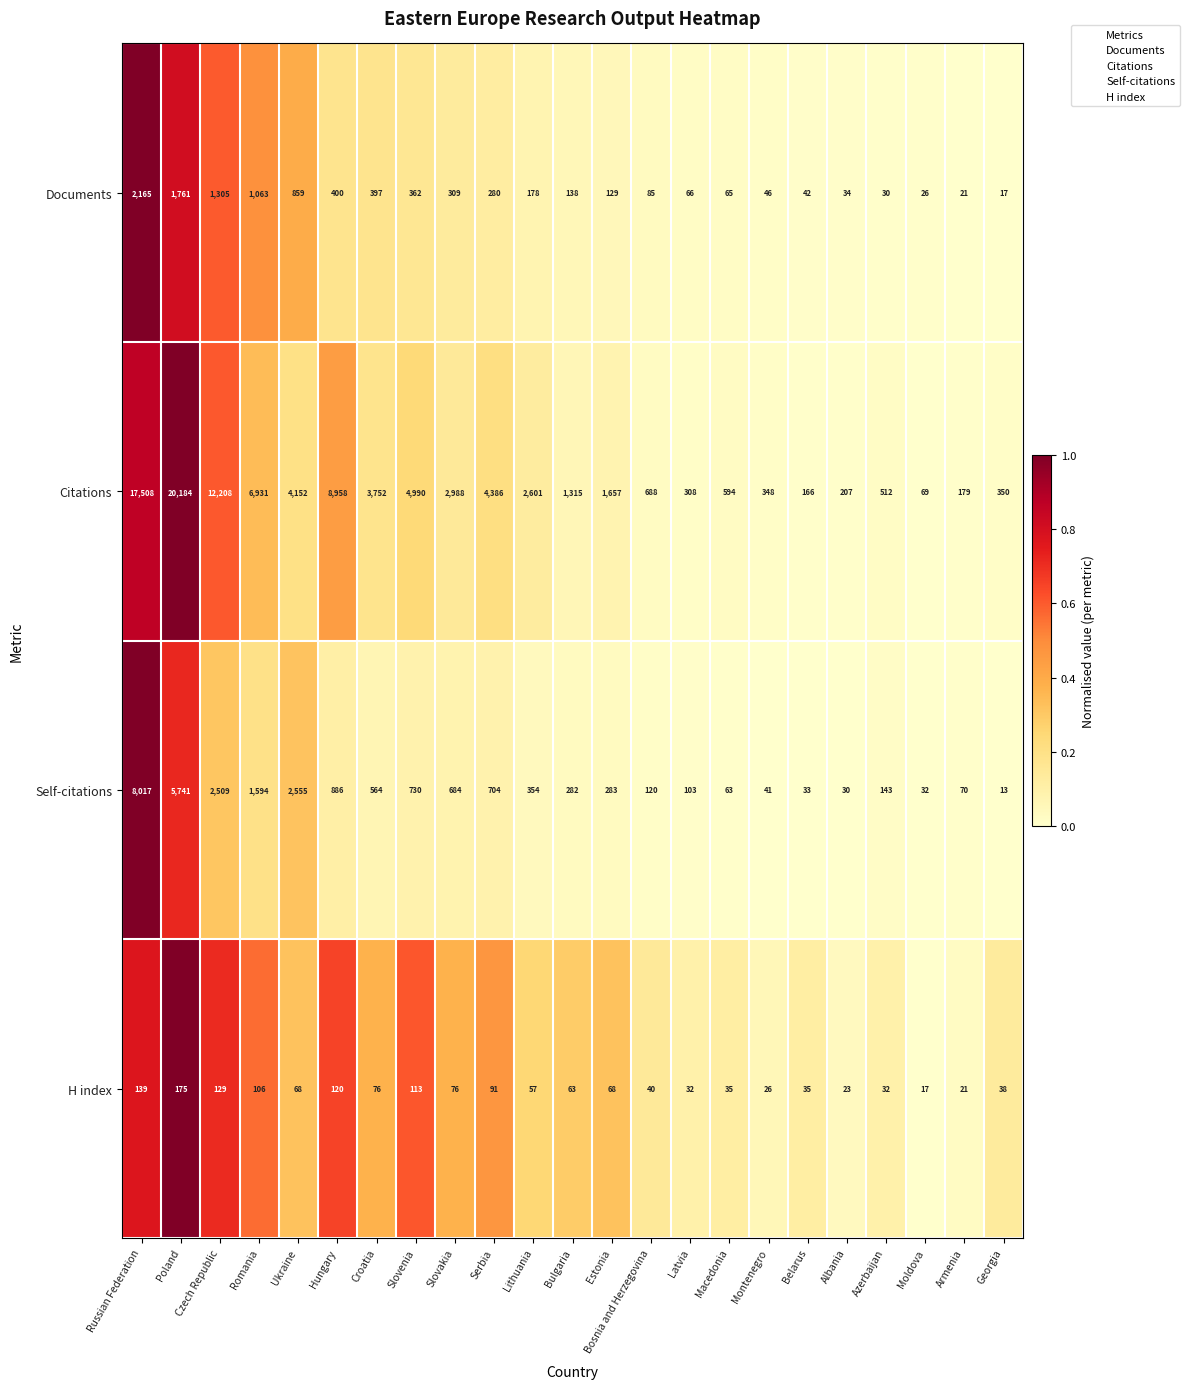

Which series has the largest total across all categories?

Citations